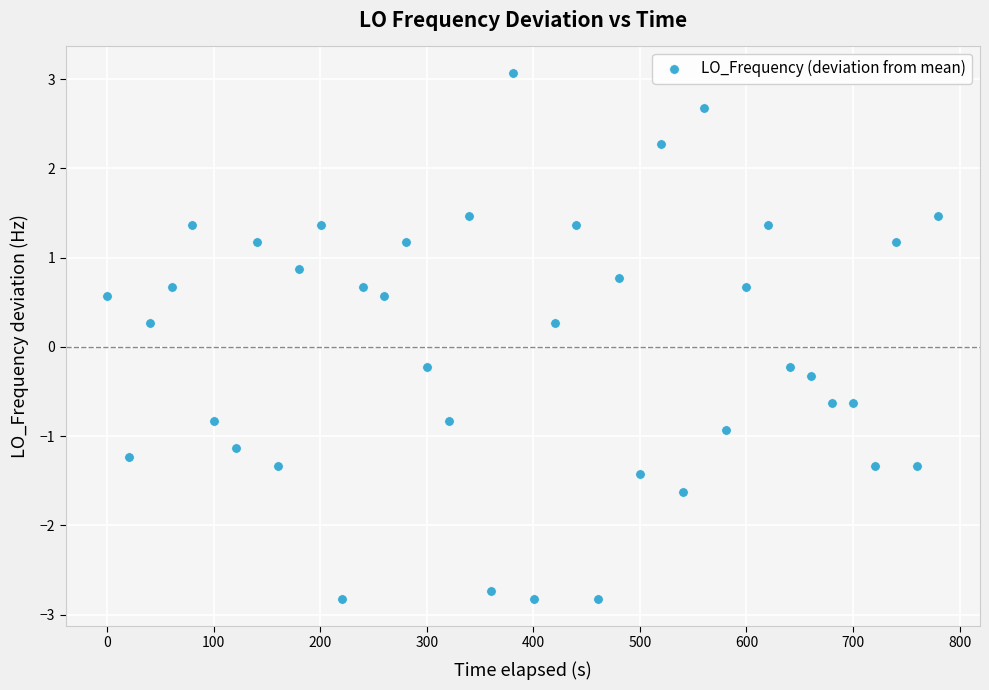

What is the range of Y values (max minus min)?

5.9